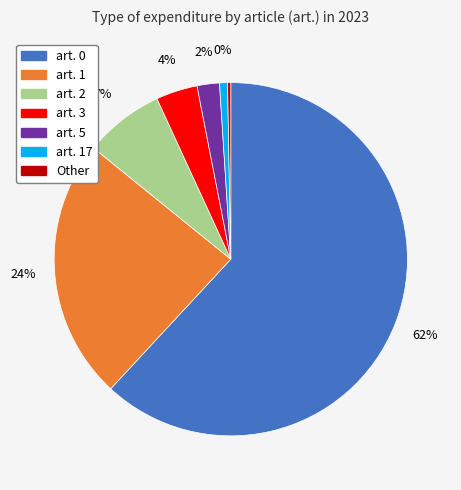

What is the smallest slice in the pie chart?

Other